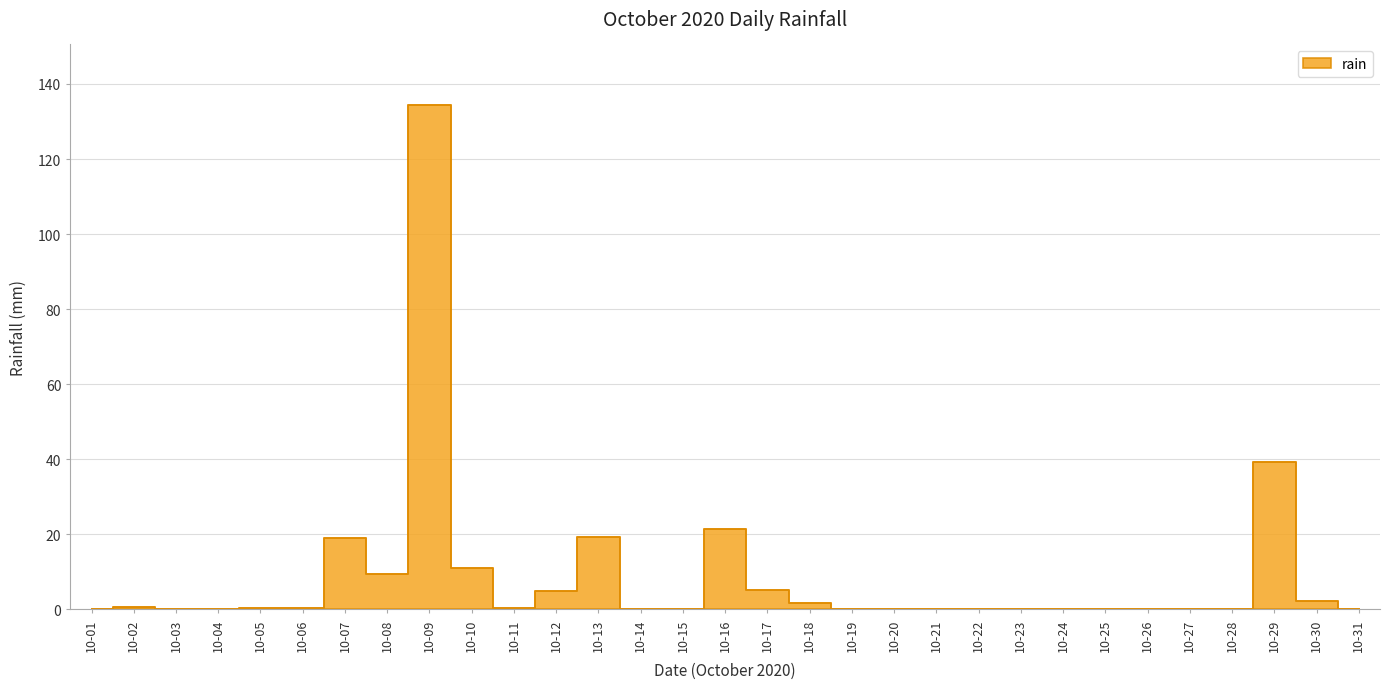

Rank the categories by value from highest to lowest.

10-09, 10-29, 10-16, 10-13, 10-07, 10-10, 10-08, 10-17, 10-12, 10-30, 10-18, 10-02, 10-05, 10-06, 10-11, 10-01, 10-31, 10-03, 10-04, 10-14, 10-15, 10-19, 10-20, 10-21, 10-22, 10-23, 10-24, 10-25, 10-26, 10-27, 10-28